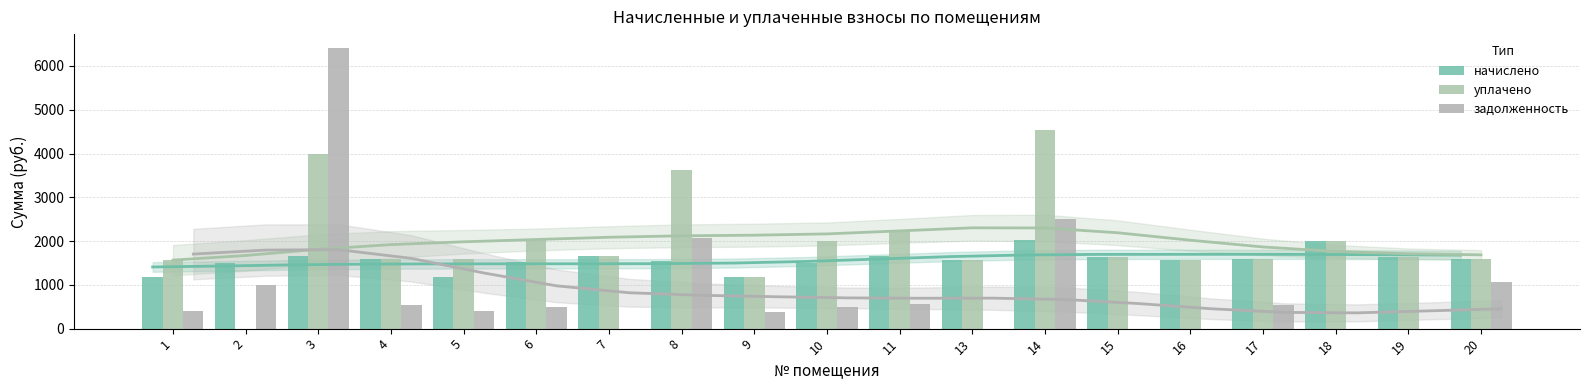

What is the difference between the maximum and minimum values in the задолженность series?

6407.3